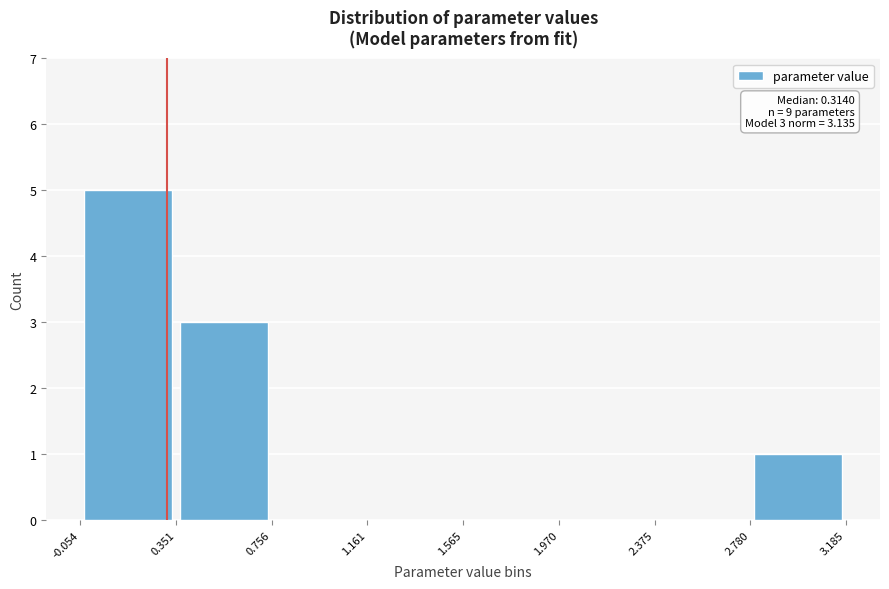

Which range on the x-axis has the tallest bar?

-0.054 to 0.351